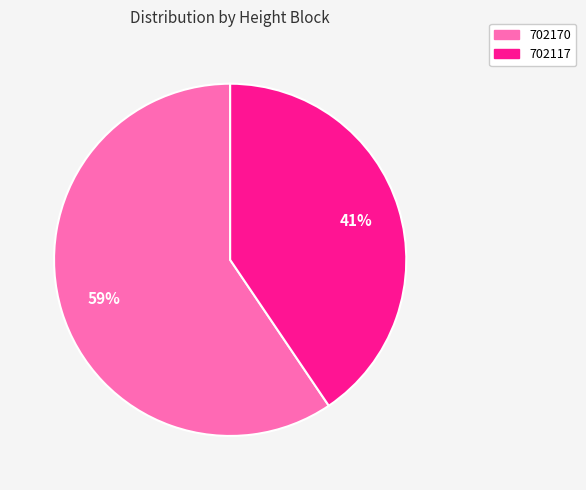

To the nearest percent, what is the average slice percentage?

50%